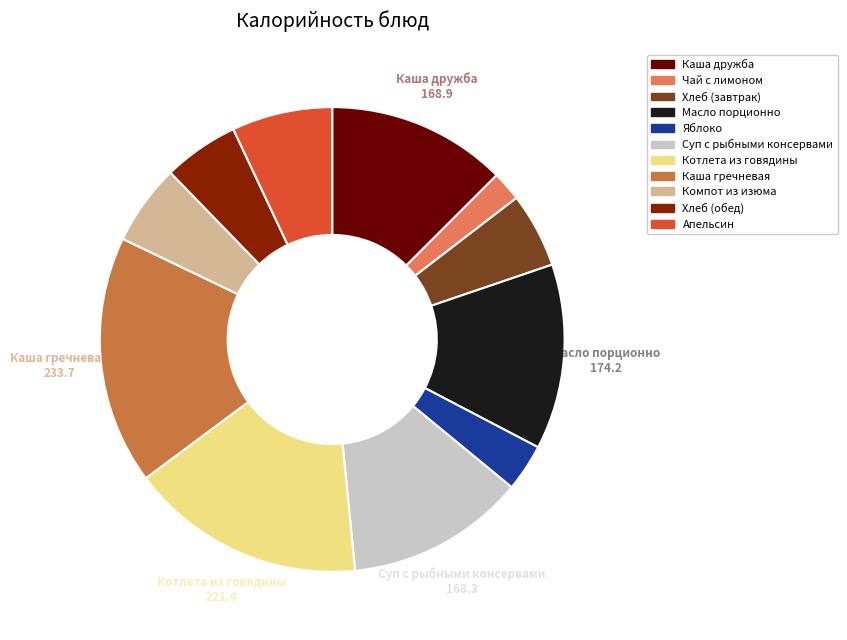

Combined, do Котлета из говядины and Суп с рыбными консервами account for over 50%?

No